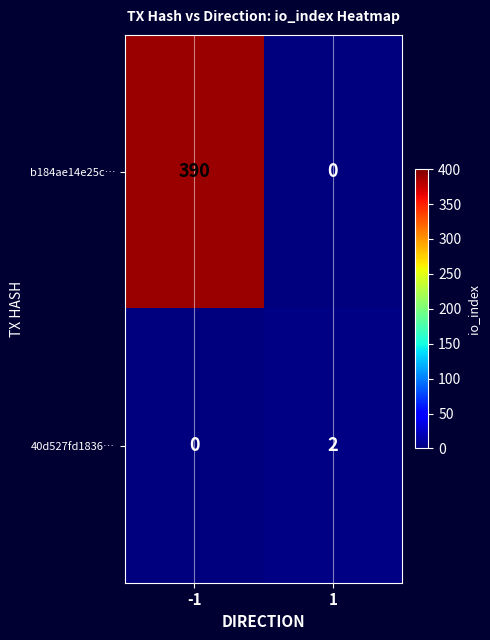

What is the sum of the b184ae14e25c… values at -1 and 1?

390